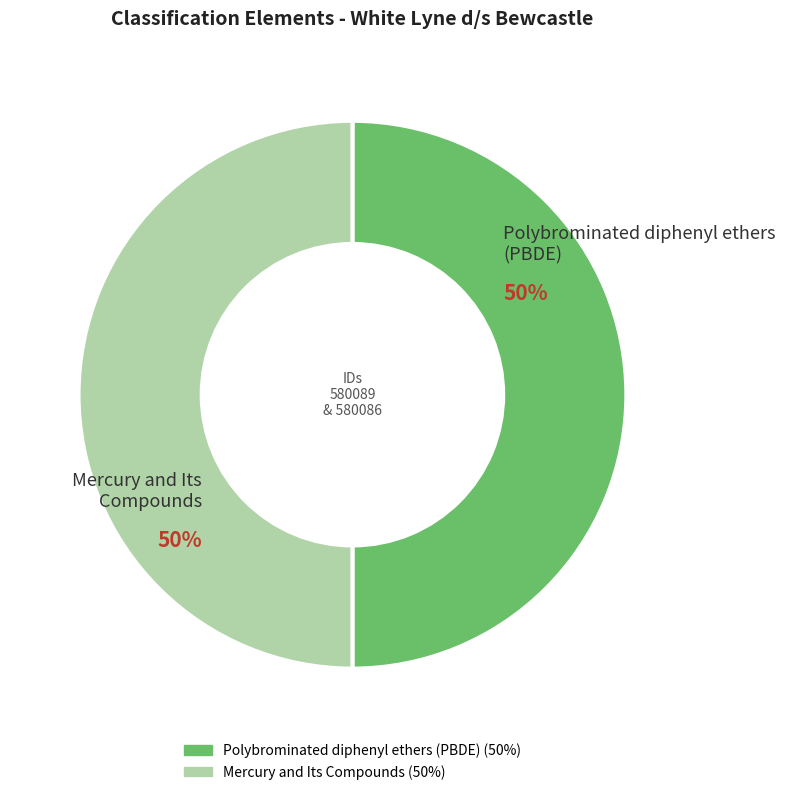

The Mercury and Its Compounds slice represents 50% of the pie. True or false?

True